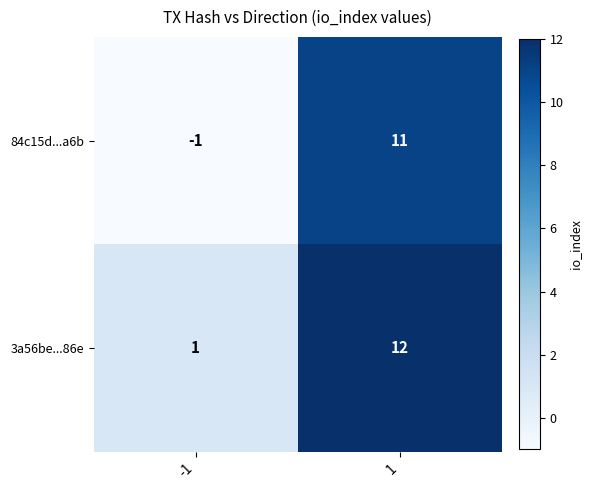

Which category has the lowest value across all series?

-1